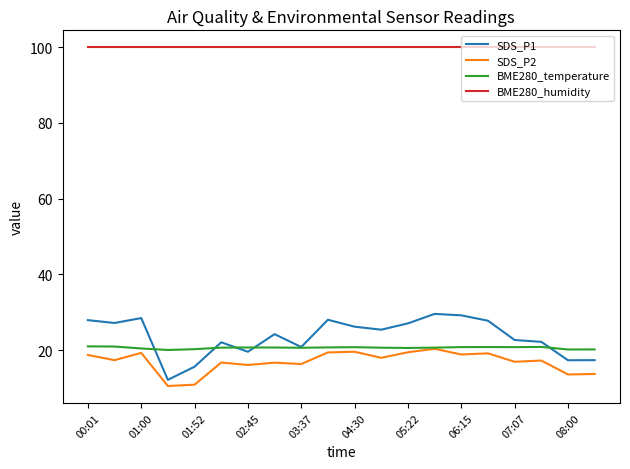

Which series has the widest spread of values?

SDS_P1